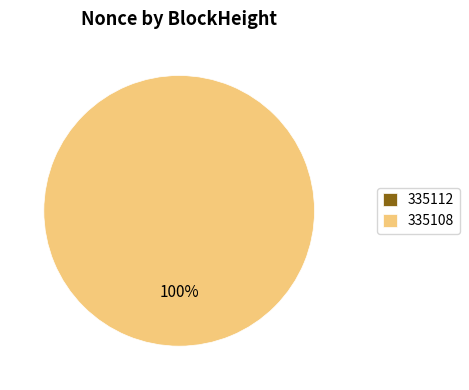

Is it true that 335112 is 1% of the pie?

False